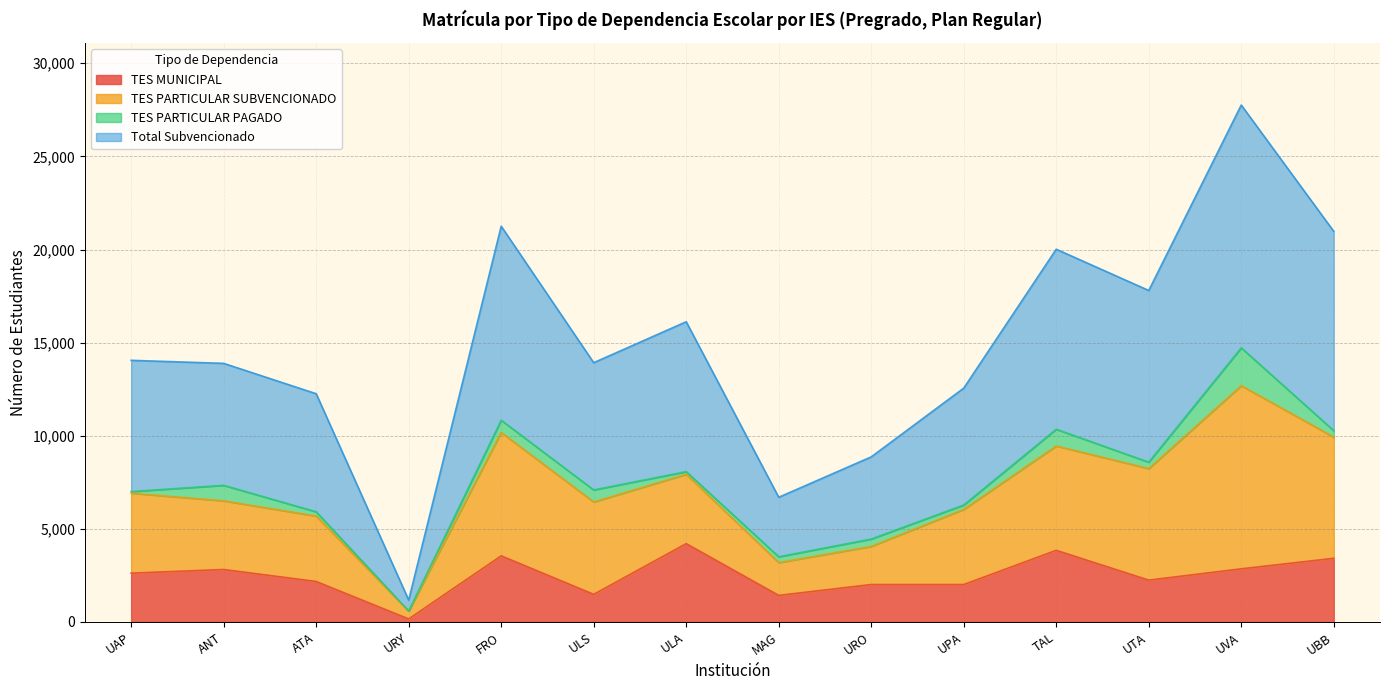

What is the value of the TES MUNICIPAL point at the 8th from the left?

1426